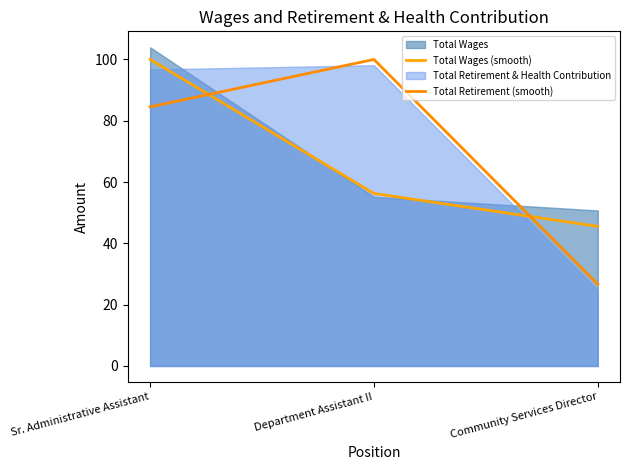

Which series changed the most between Sr. Administrative Assistant and Department Assistant II?

Total Wages (smooth)